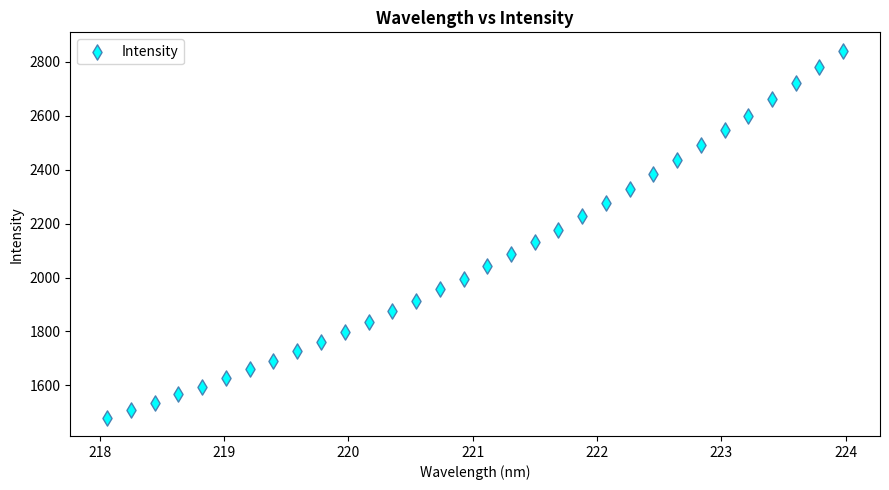

What is the range of Y values (max minus min)?

1361.3